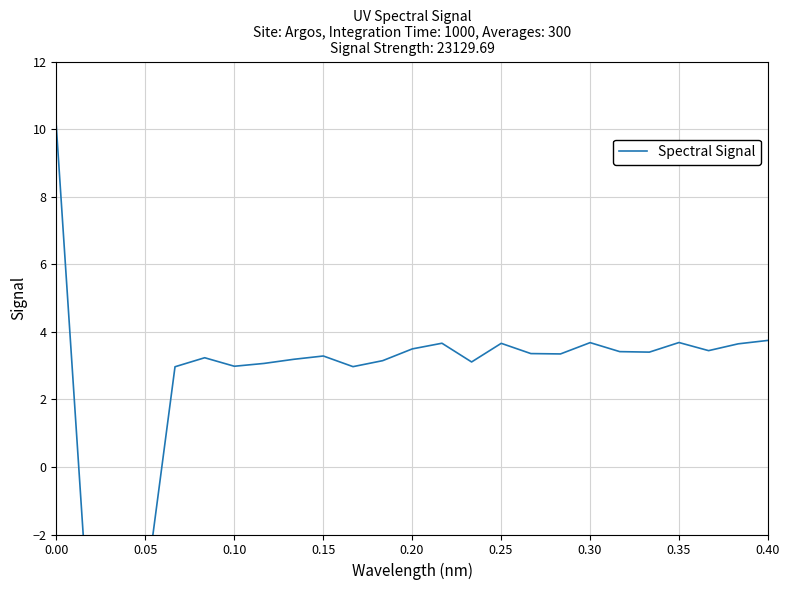

How many lines are shown in the chart?

1